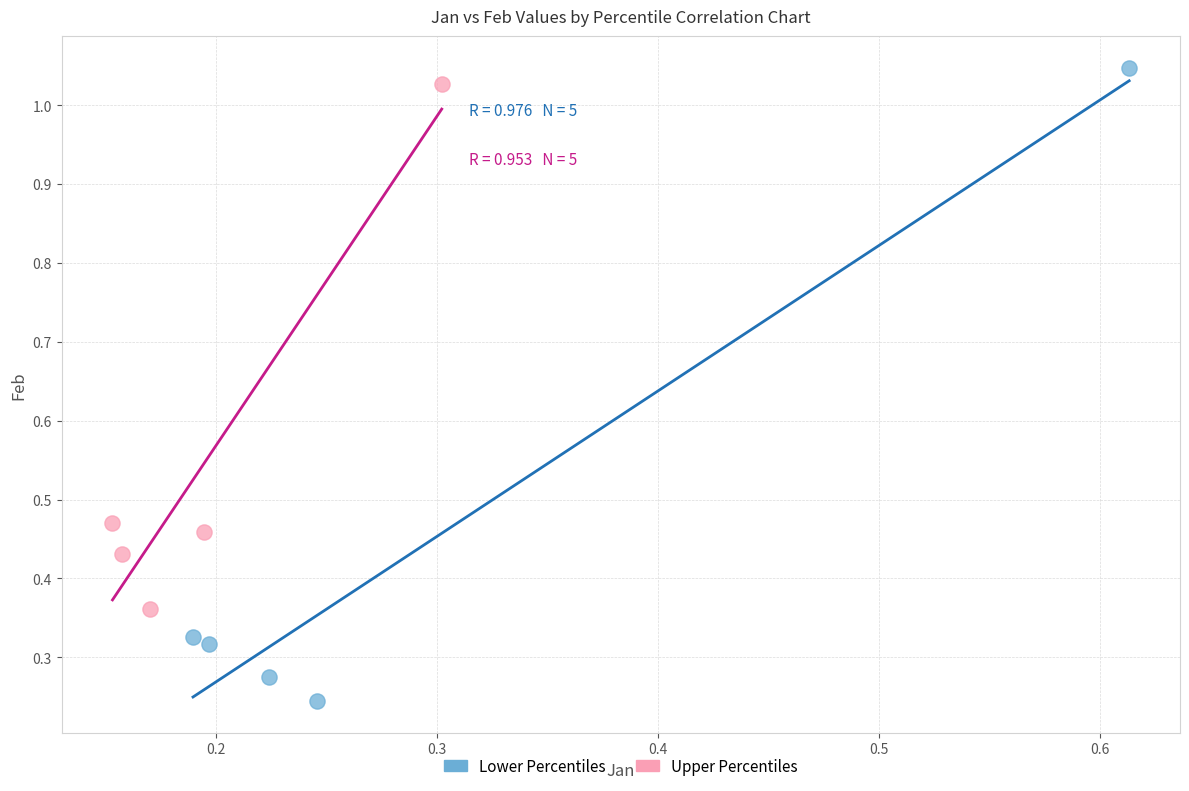

Which series has the widest spread of Y values?

Lower Percentiles